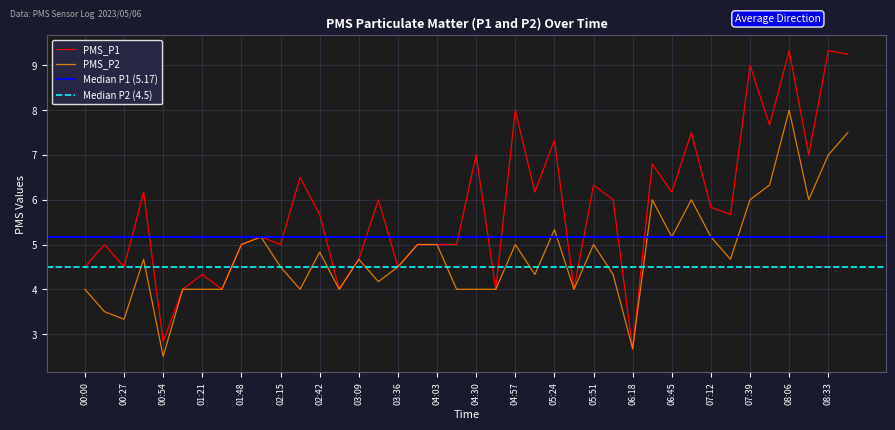

True or false: PMS_P1 has a value of 2.7 at 01:21.

False